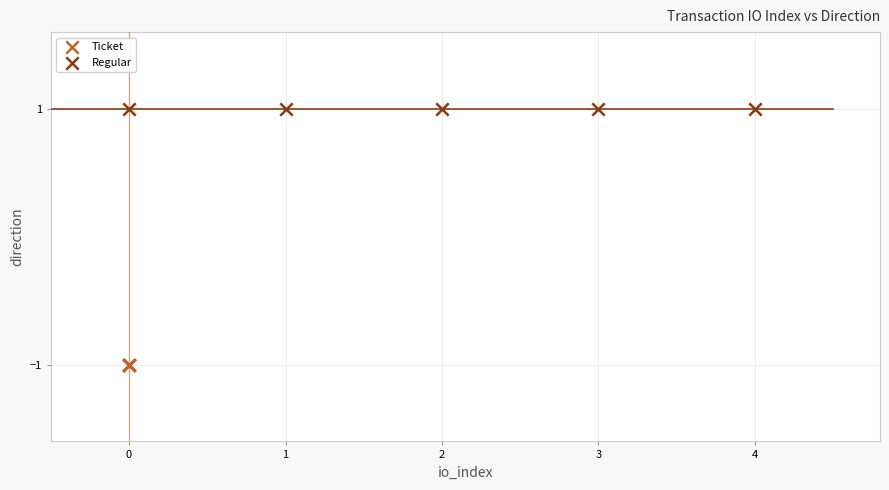

Which series contains the lowest Y value?

Ticket